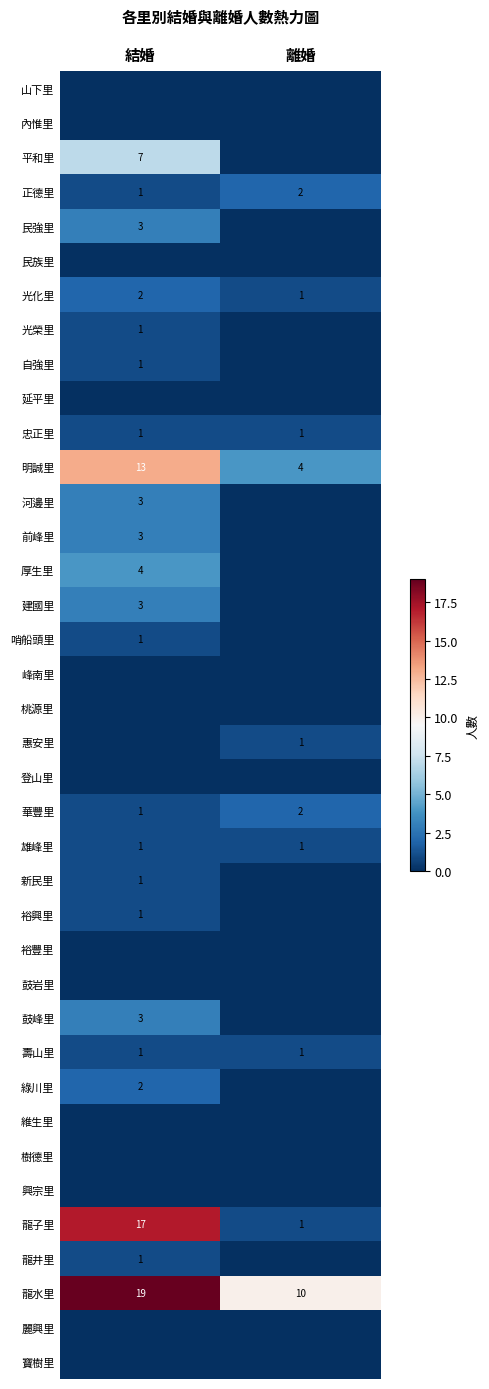

At which label does 華豐里 reach its peak?

離婚